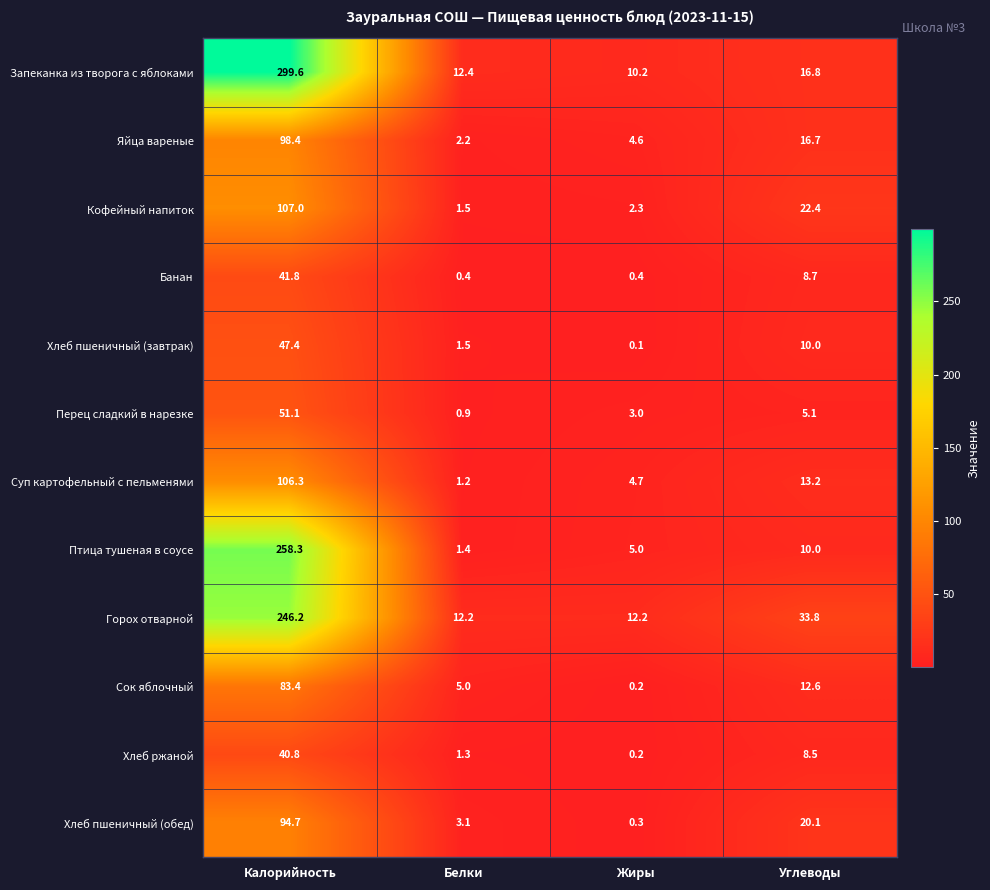

What is the approximate value of Хлеб пшеничный (обед) at Белки?

3.1